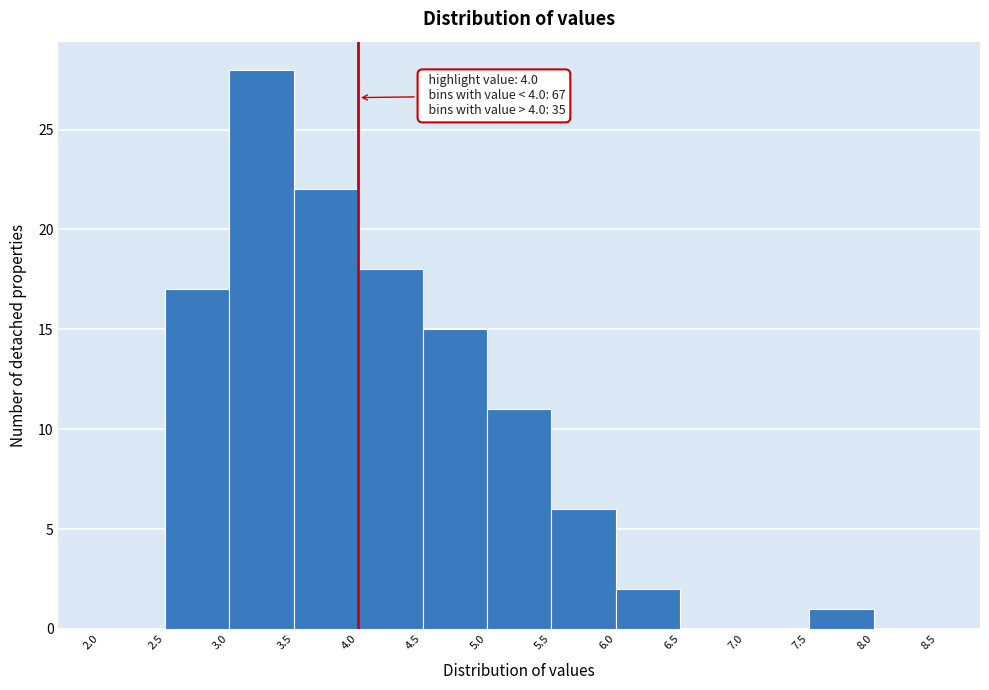

Which range on the x-axis has the tallest bar?

3.0 to 3.5